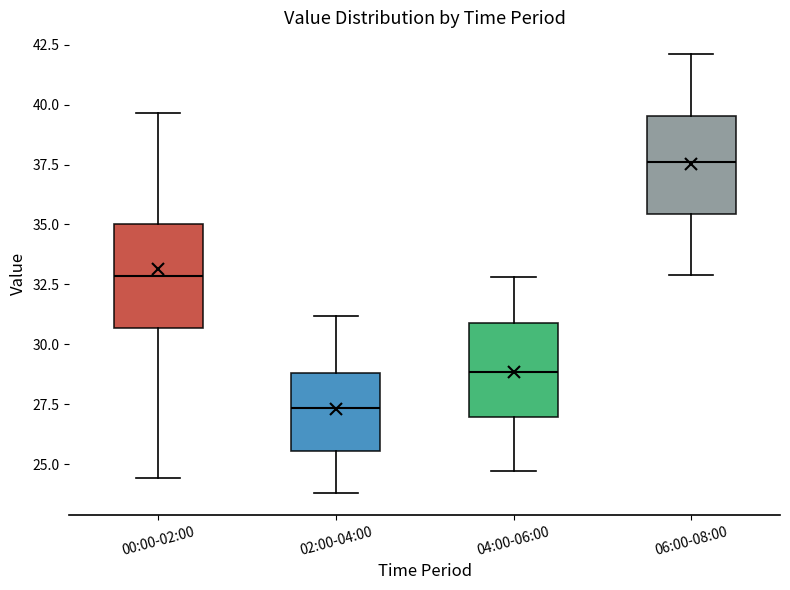

Which box's median line is the lowest?

02:00-04:00